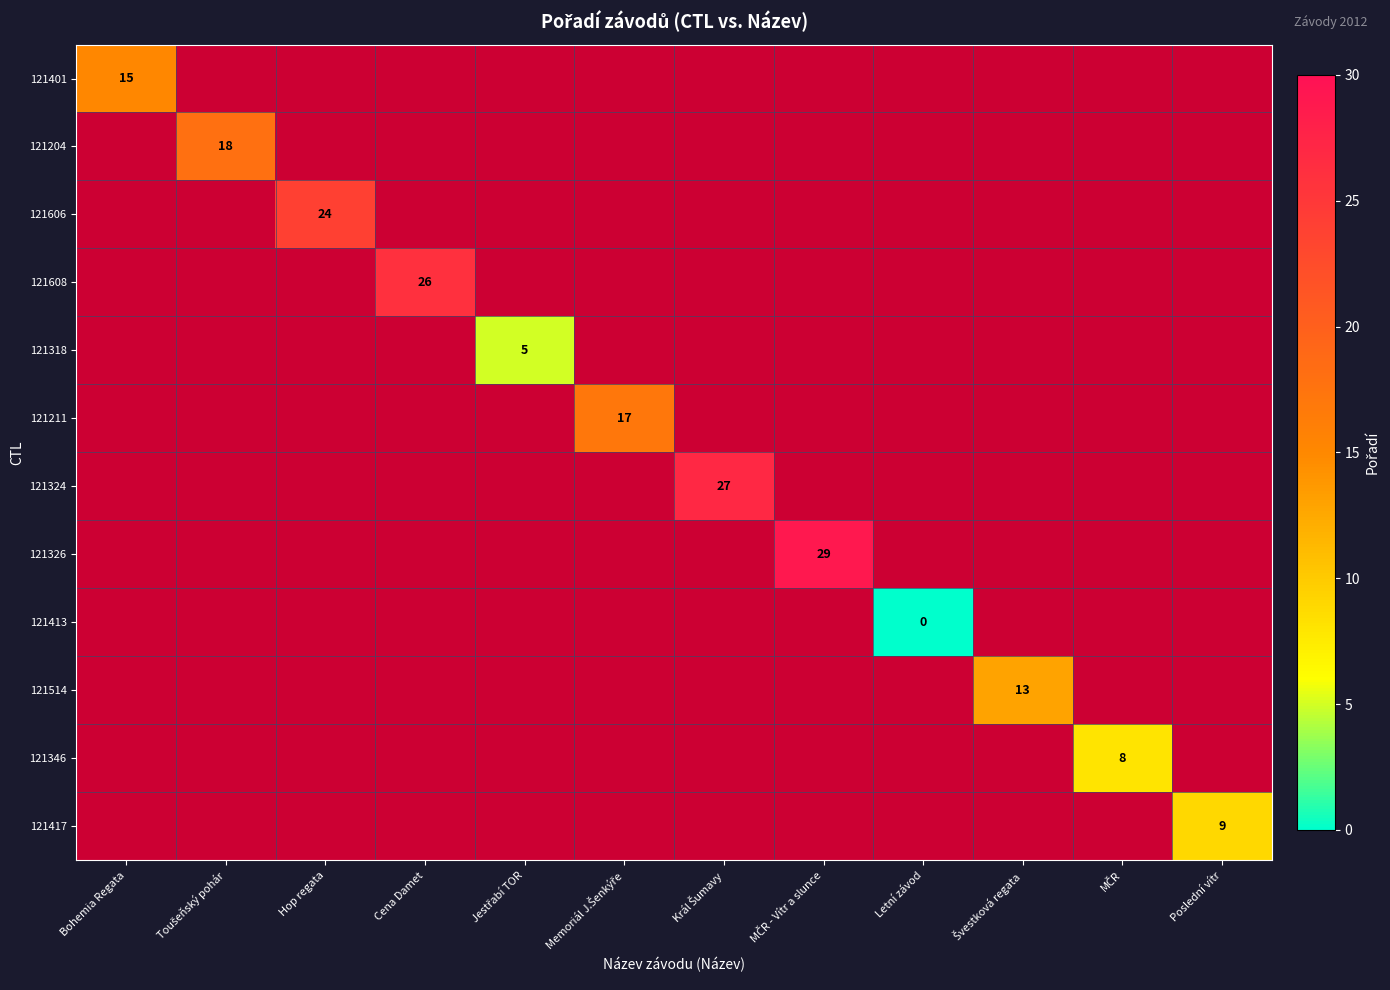

What is the maximum value shown in the chart?

29.0